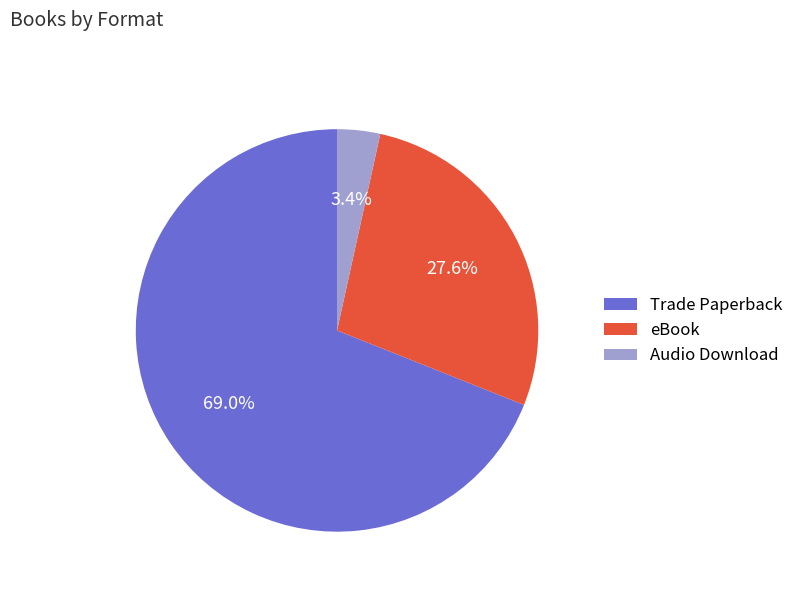

True or false: Trade Paperback accounts for 69% of the total.

True